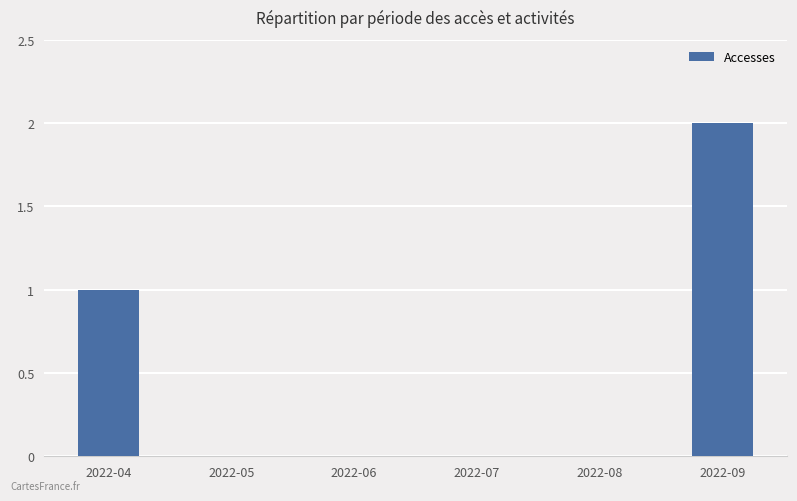

Reading right to left, list all the values displayed in this chart.

2	0	0	0	0	1